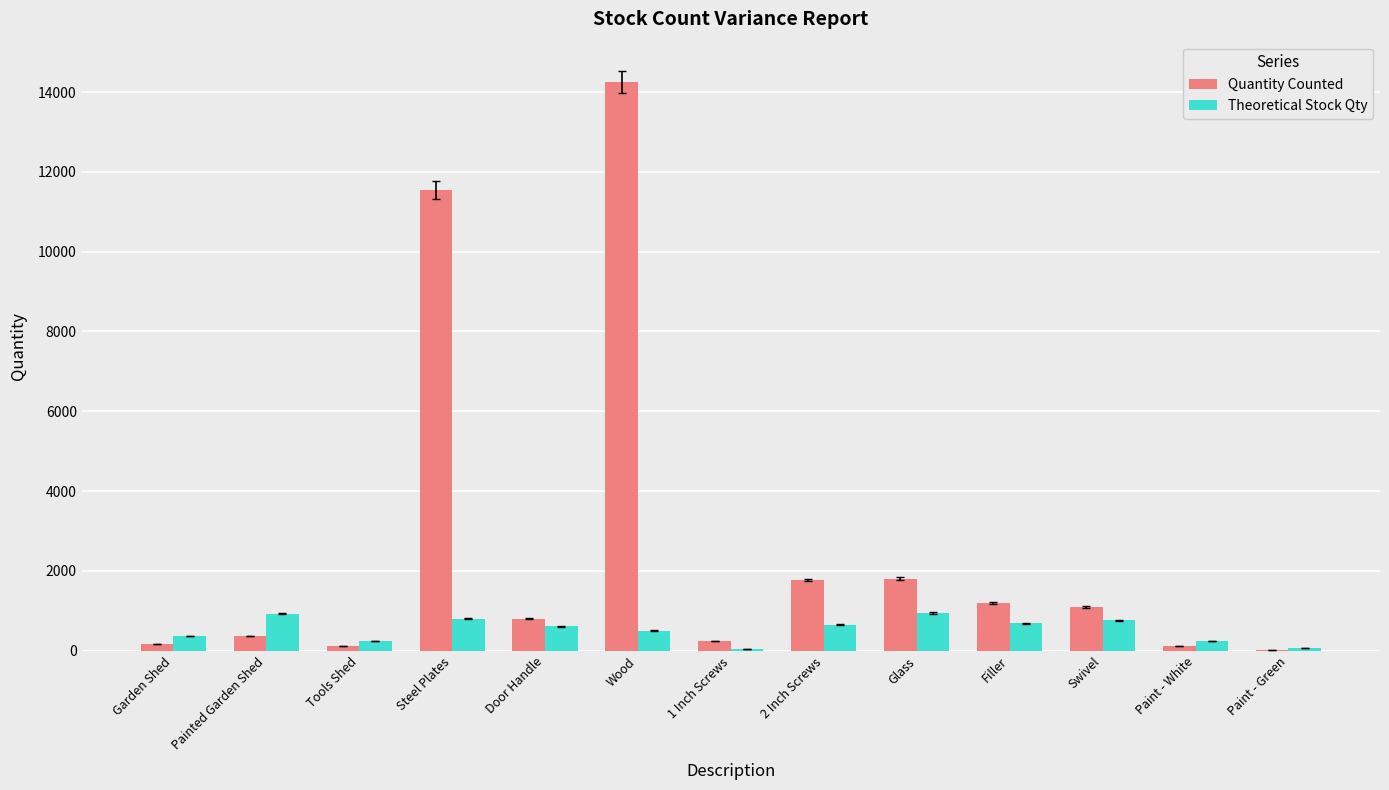

The Quantity Counted series shows 1800 at Glass. True or false?

True